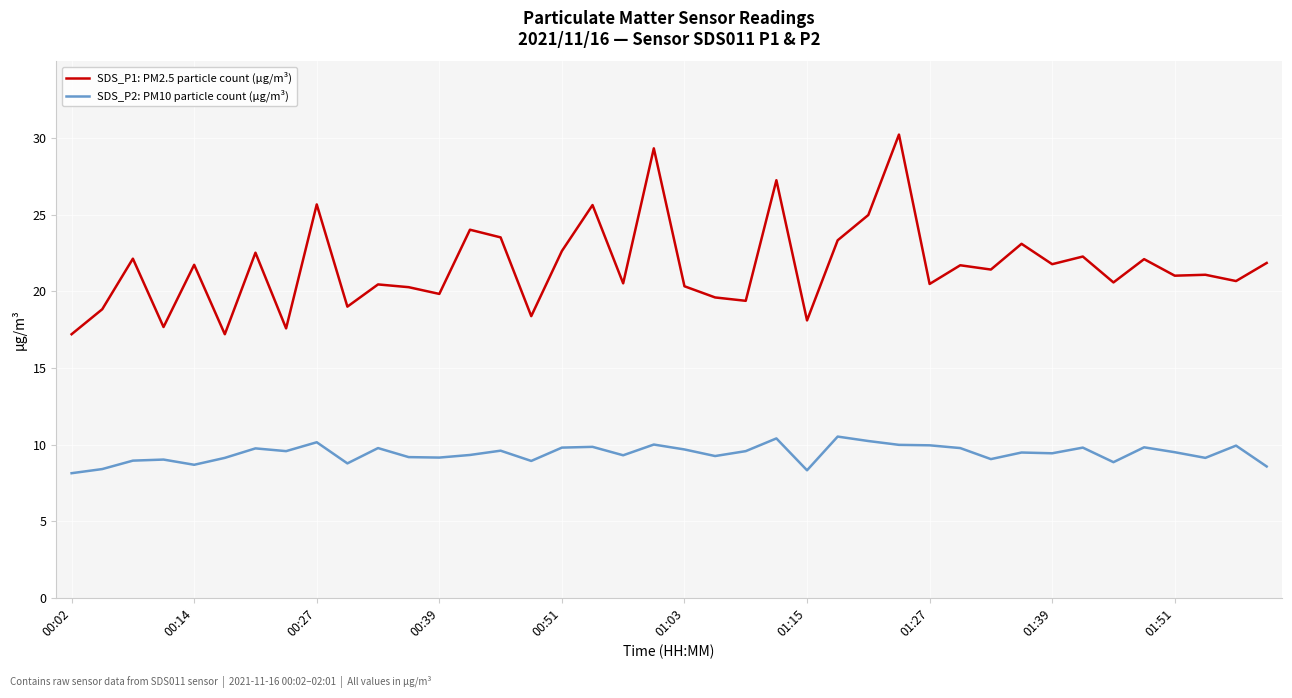

List the series in order of their peak value, highest first.

SDS_P1: PM2.5 particle count (µg/m³), SDS_P2: PM10 particle count (µg/m³)